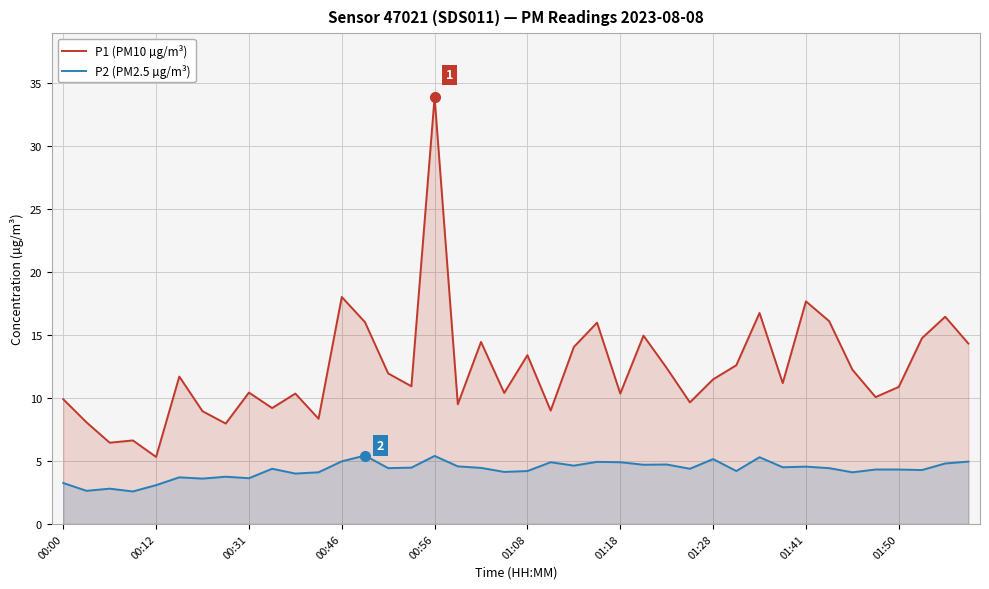

What value does the P2 (PM2.5 µg/m³) series have at 25?

4.7